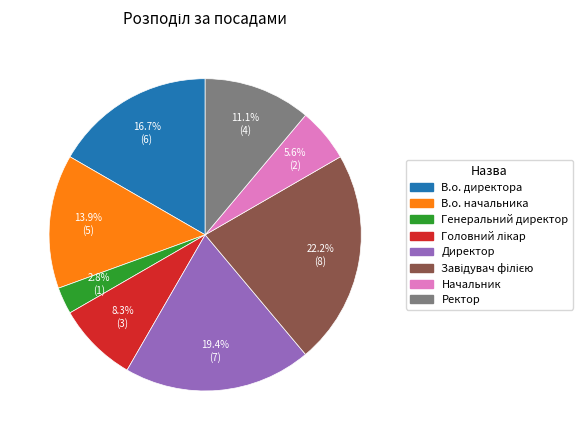

Do В.о. начальника and Начальник together represent more than half of the pie?

No